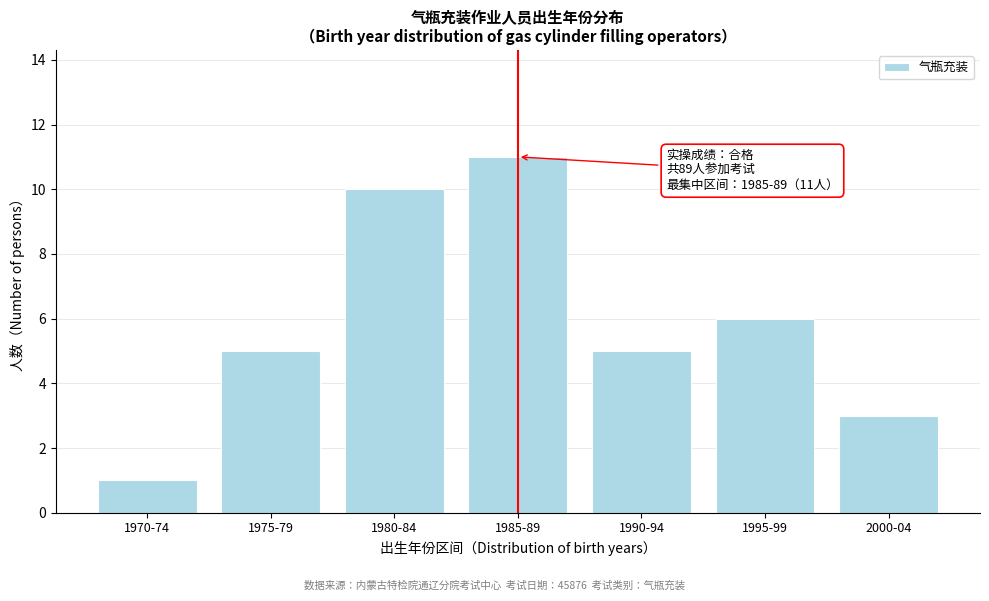

Reading left to right, what are all the values shown in this chart?

1	5	10	11	5	6	3